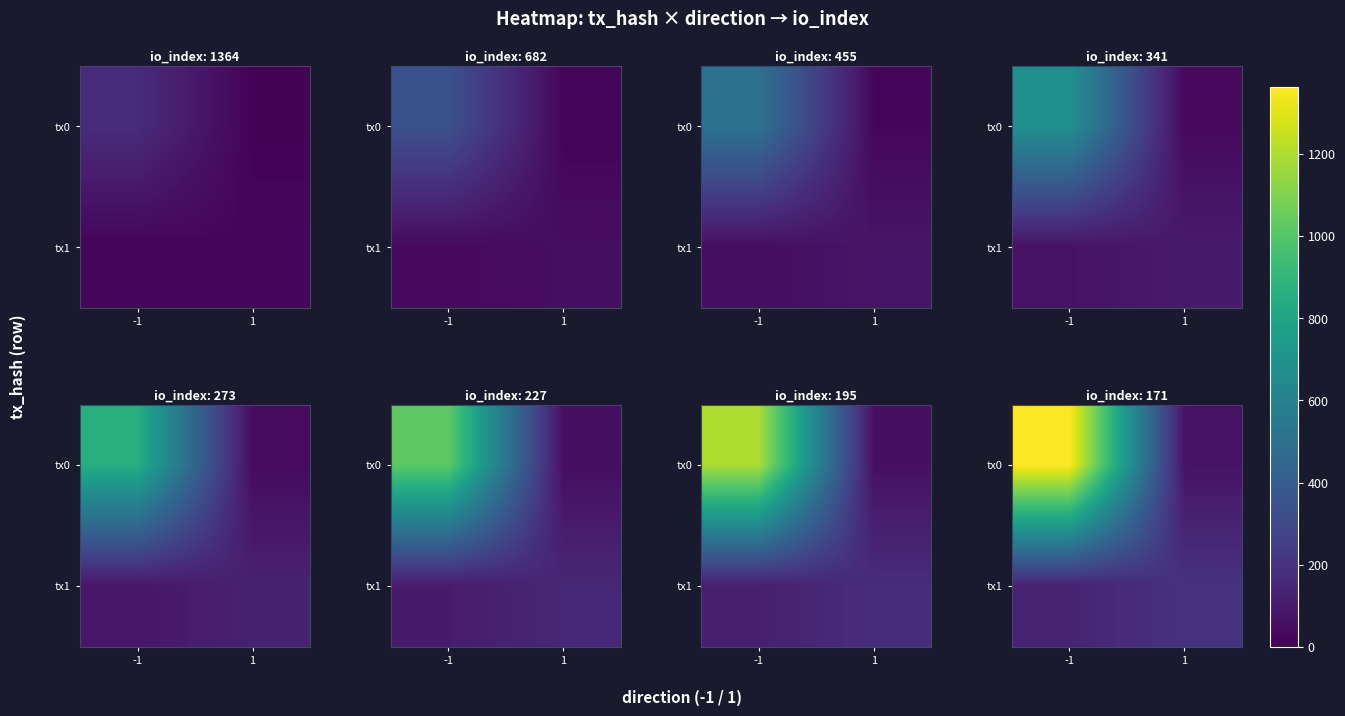

List the series in order of their overall mean, lowest first.

tx1, tx0